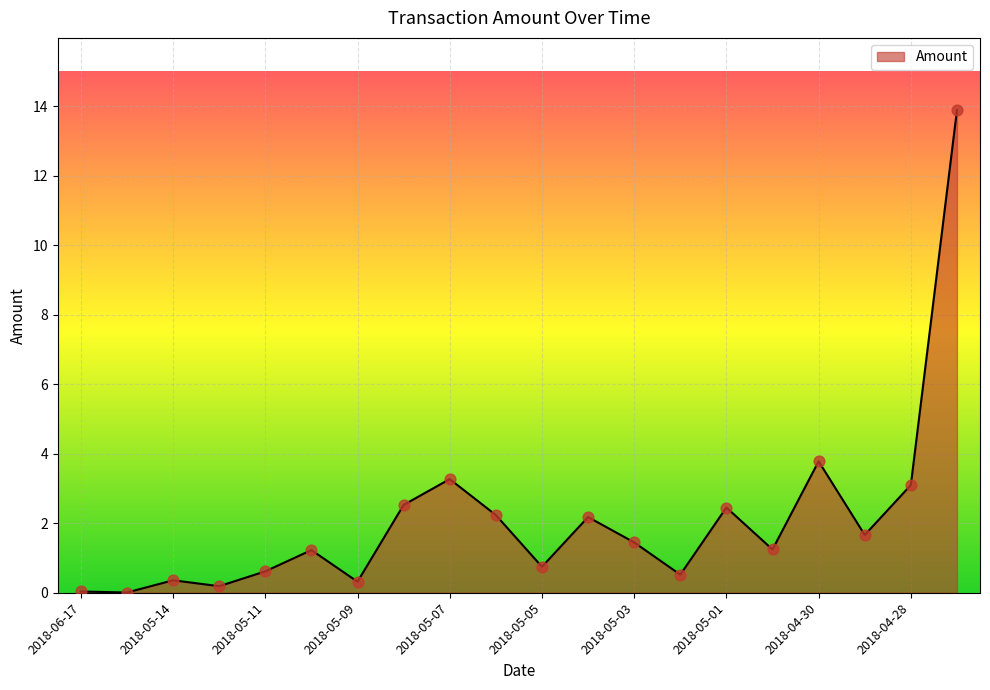

What is the difference between the maximum and minimum values?

13.9